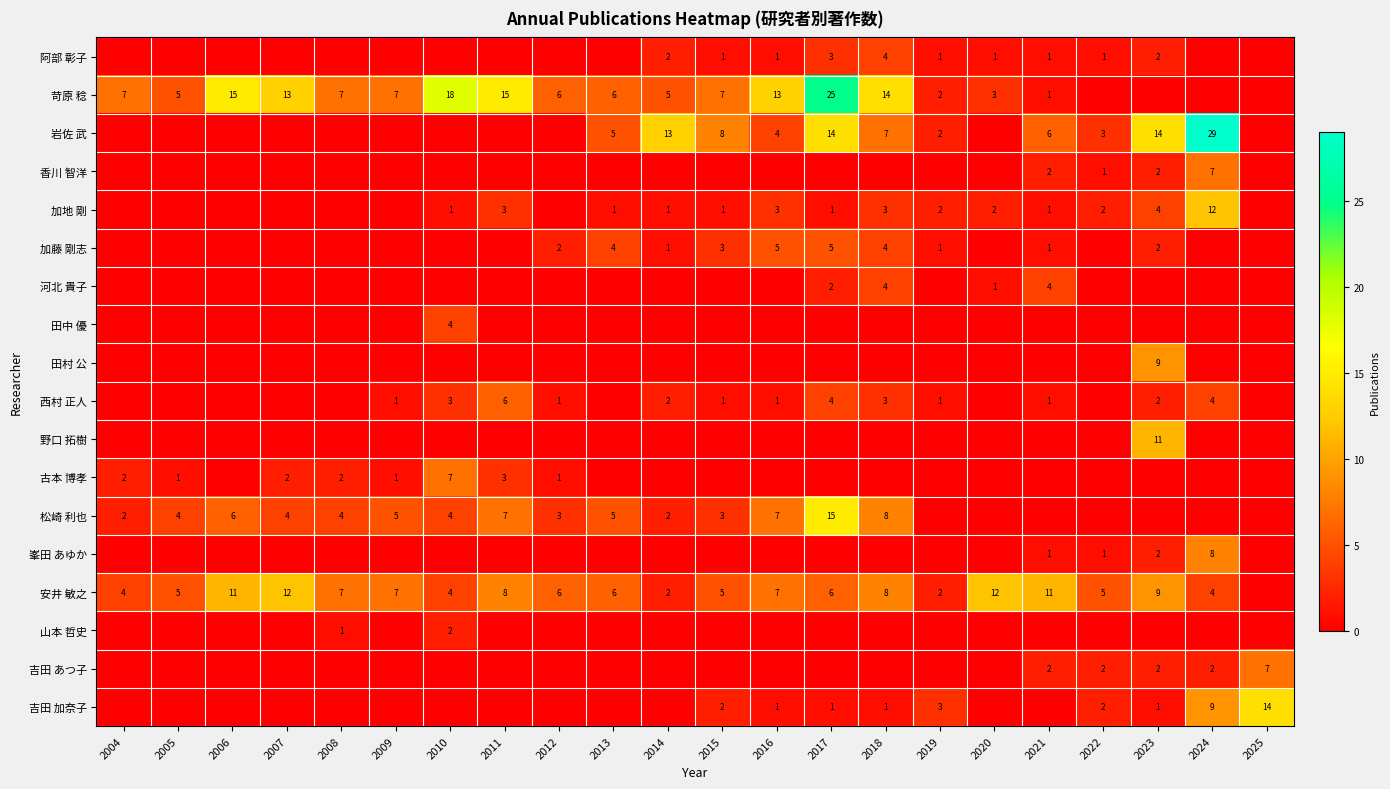

At which category is the sum across all series the highest?

2017